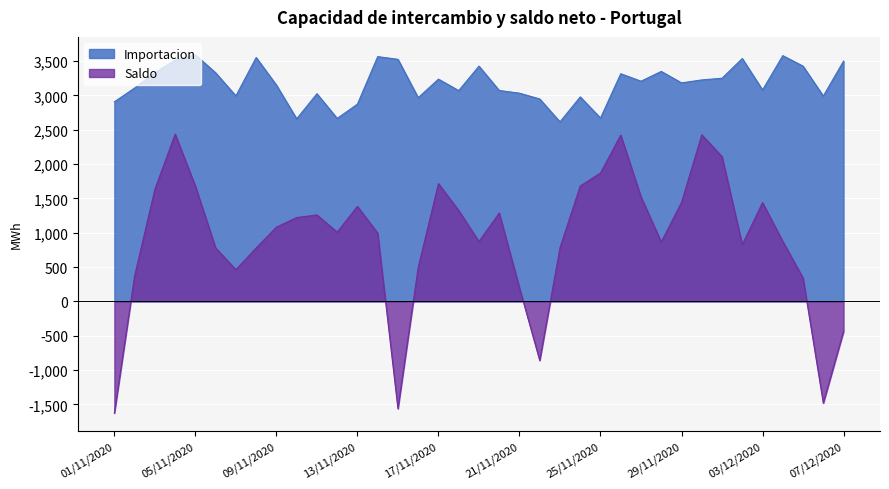

True or false: Saldo has more than 1 interior local peaks.

True